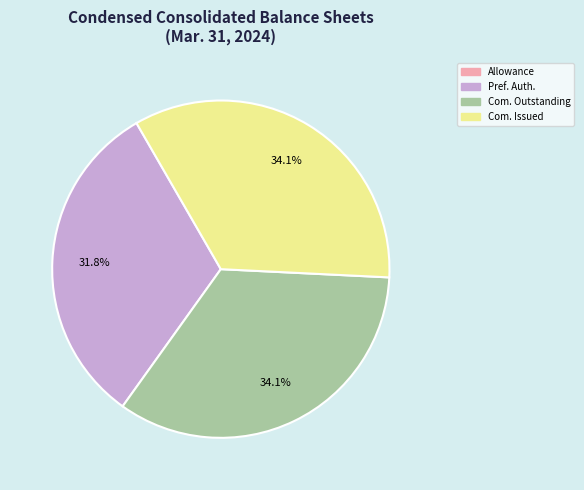

Does Pref. Auth. represent more than half of the total?

No